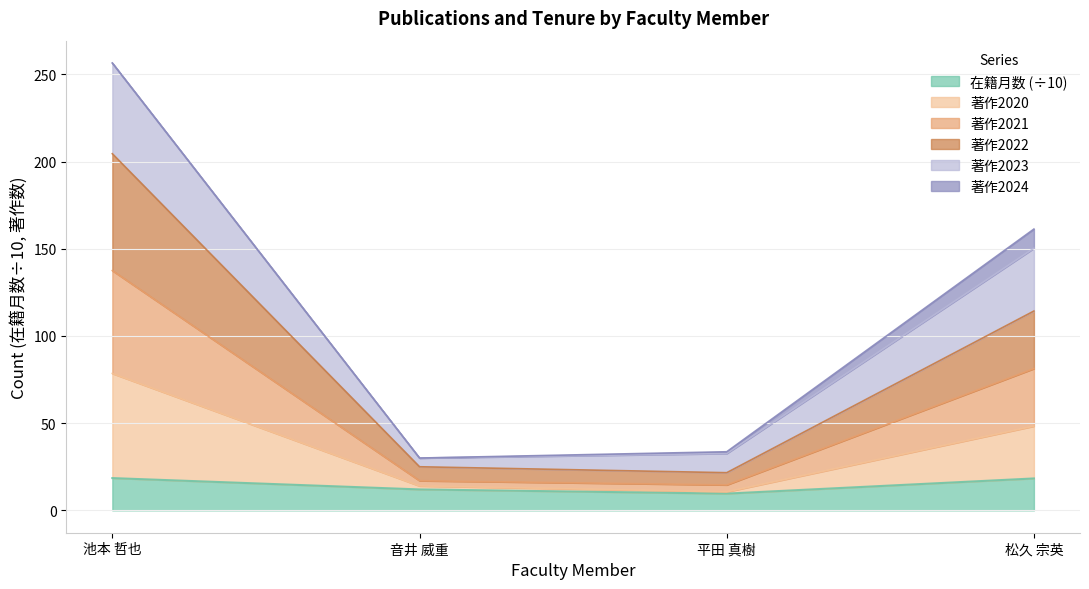

True or false: 在籍月数 and 著作2020 cross at least once.

False